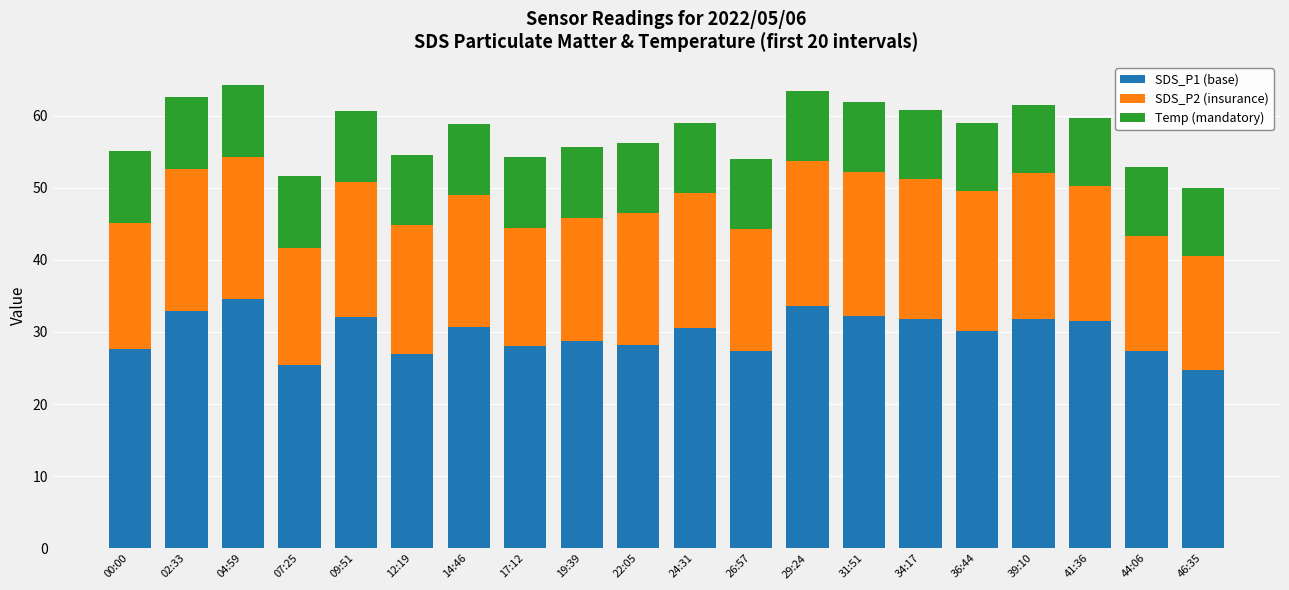

The SDS_P1 (base) series shows 24.8 at 46:35. True or false?

True